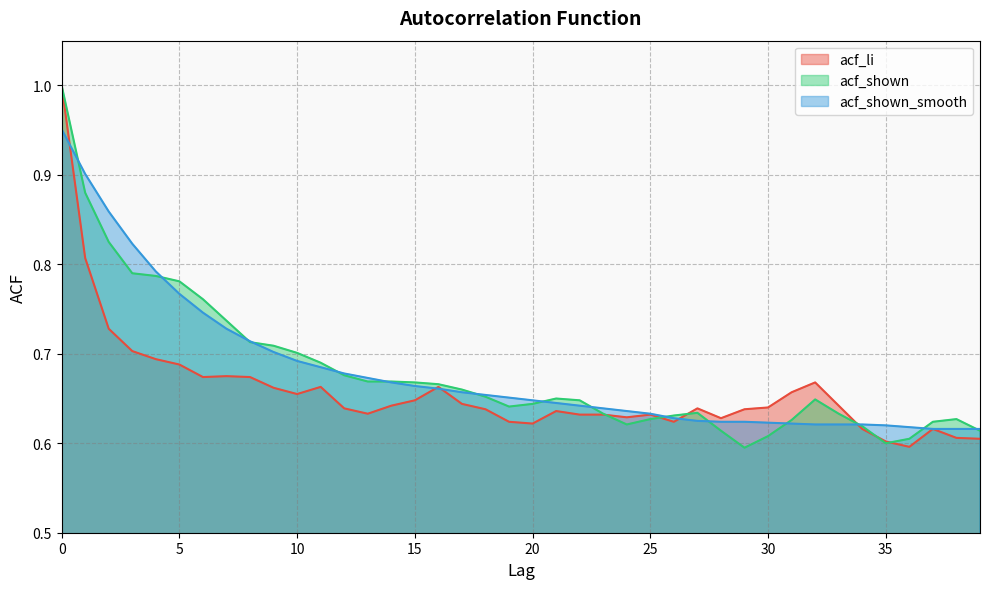

Rank the series at 24 from lowest to highest value.

acf_shown, acf_li, acf_shown_smooth